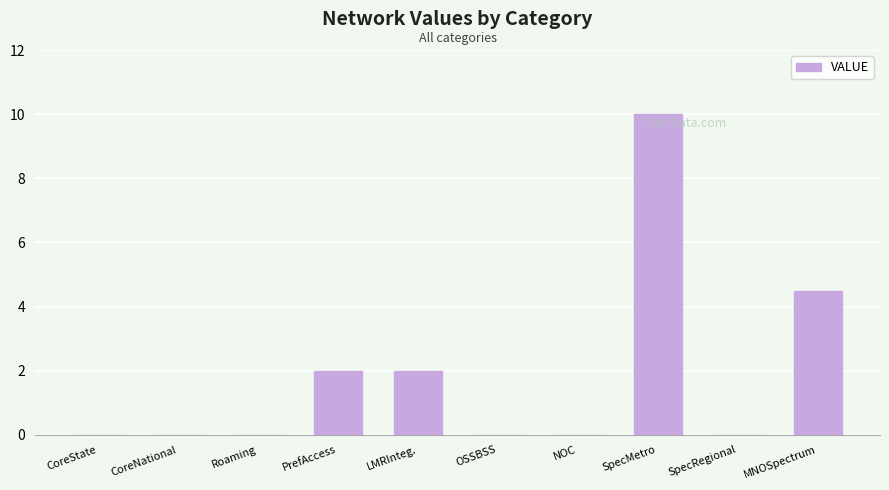

What is the average value?

1.8